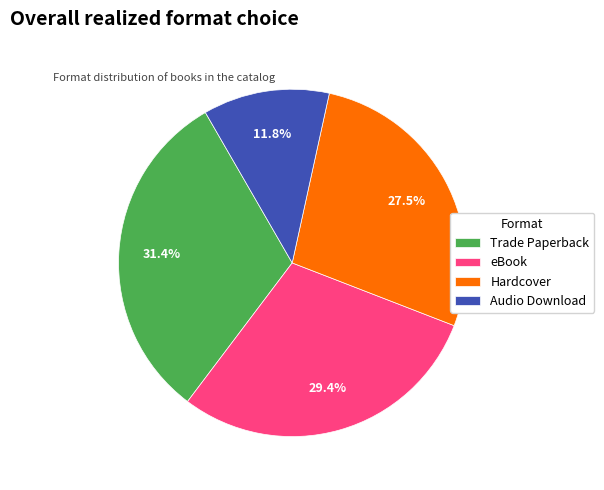

What is the ratio of the value at Audio Download to the value at Hardcover?

0.4